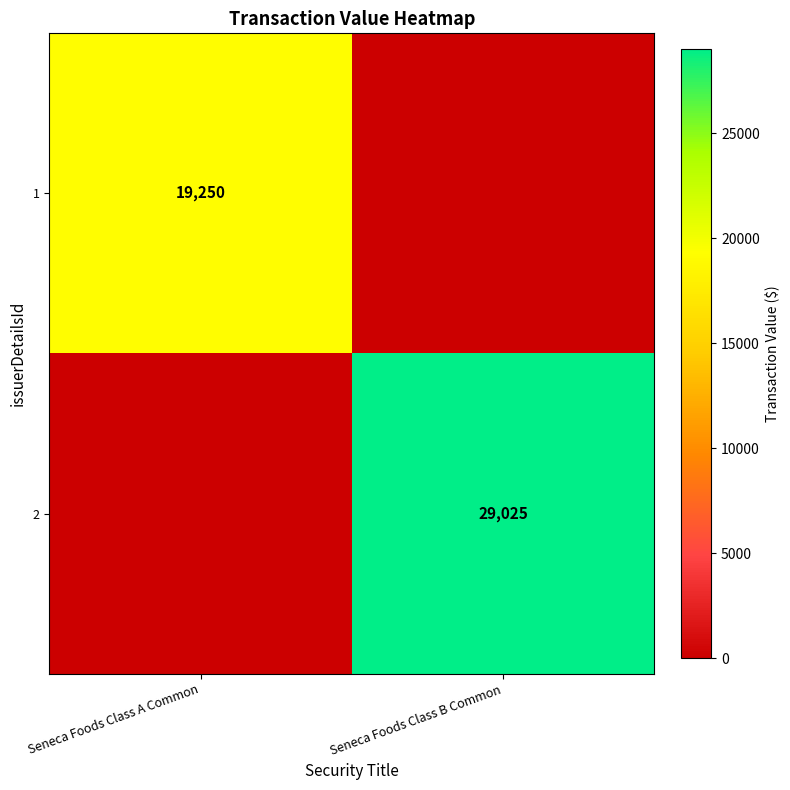

The 2 series shows 29025 at Seneca Foods Class B Common. True or false?

True